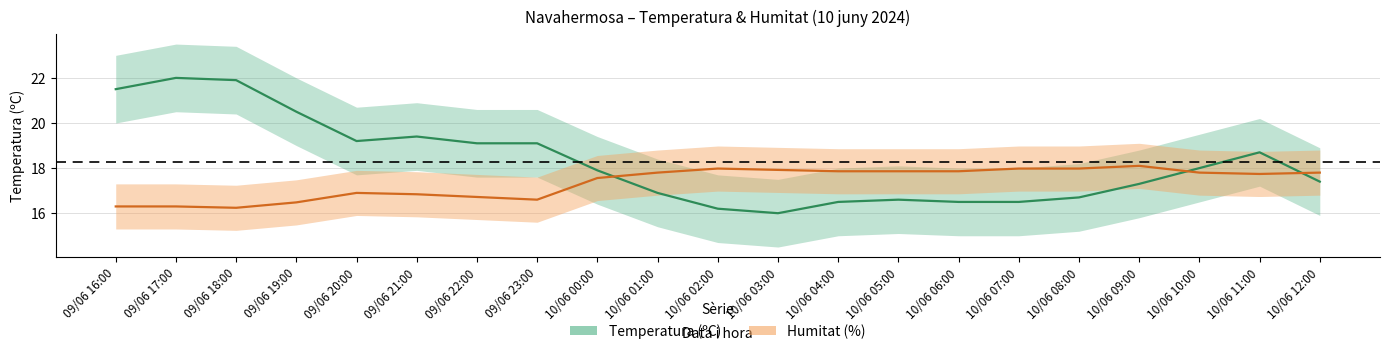

What are all the series names shown in the legend?

Temperatura (ºC), Humitat (%)